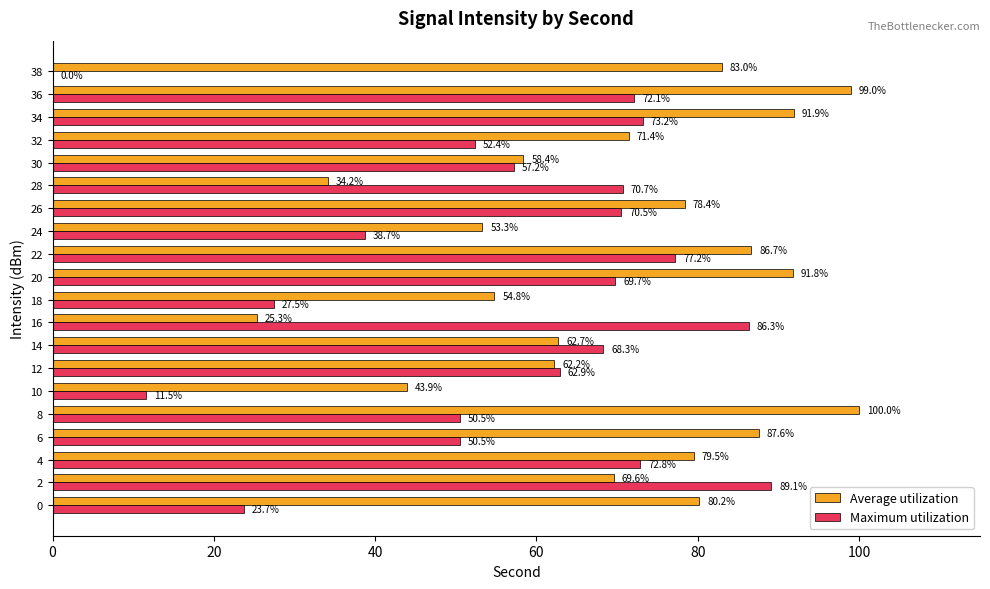

Count the number of categories in the chart.

20